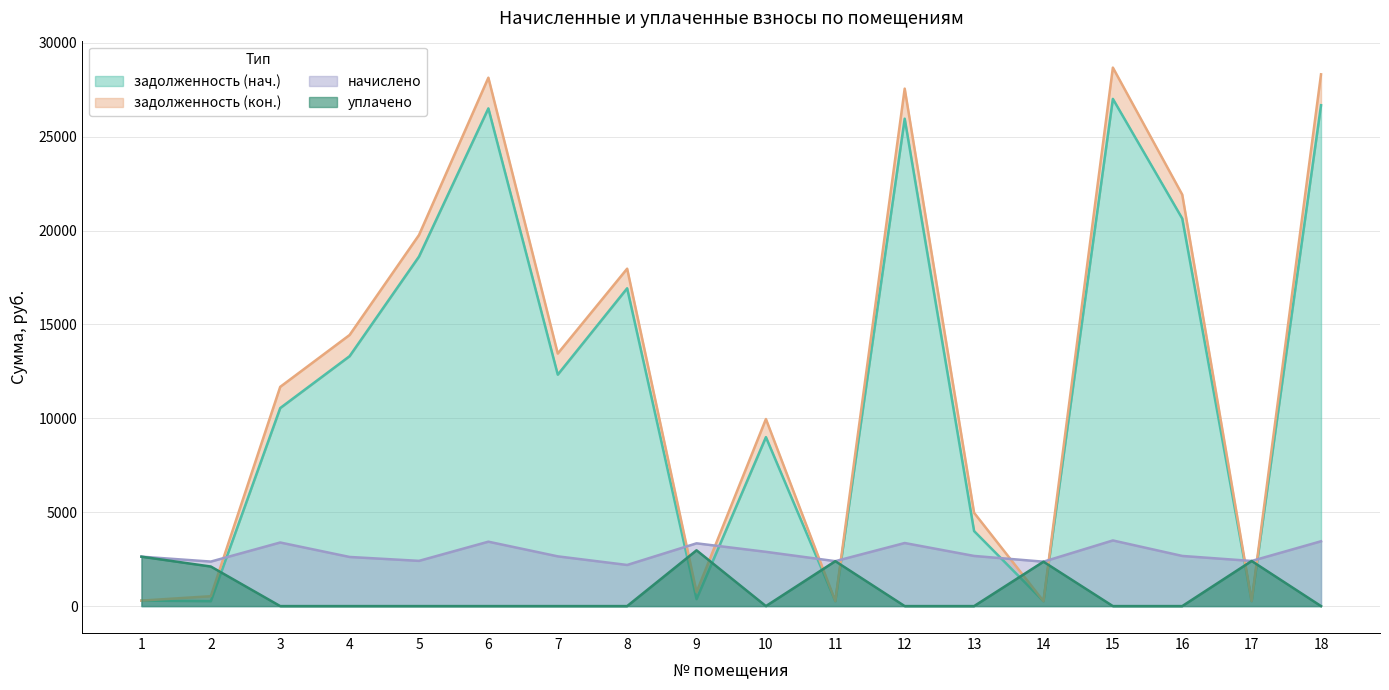

What value does the задолженность (кон.) series have at 9?

743.0